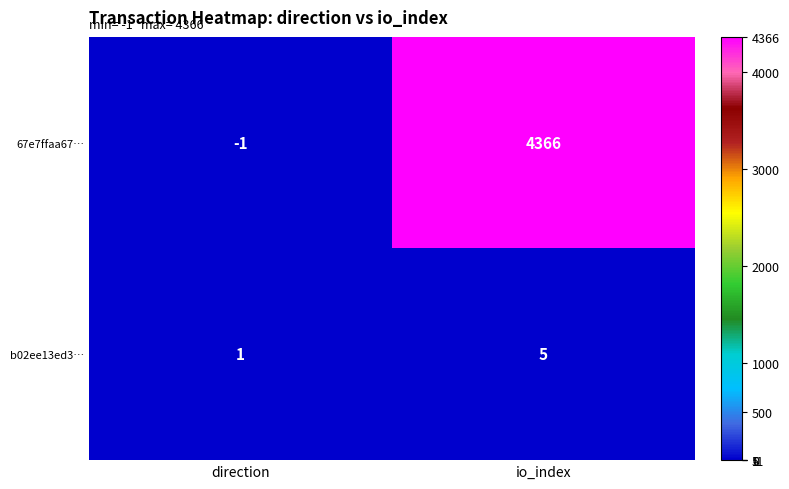

What is the greatest value displayed?

4366